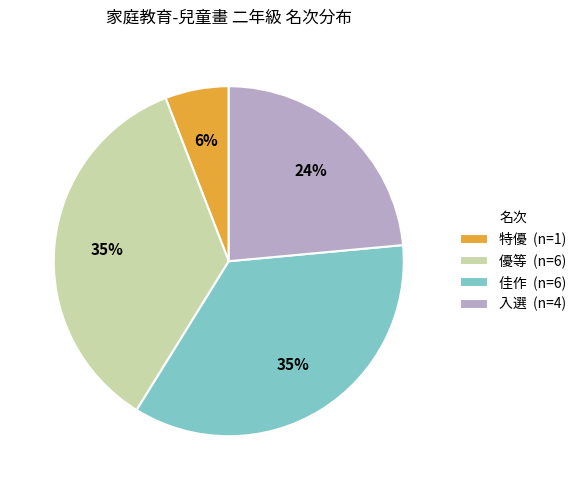

The 入選 slice represents 33% of the pie. True or false?

False